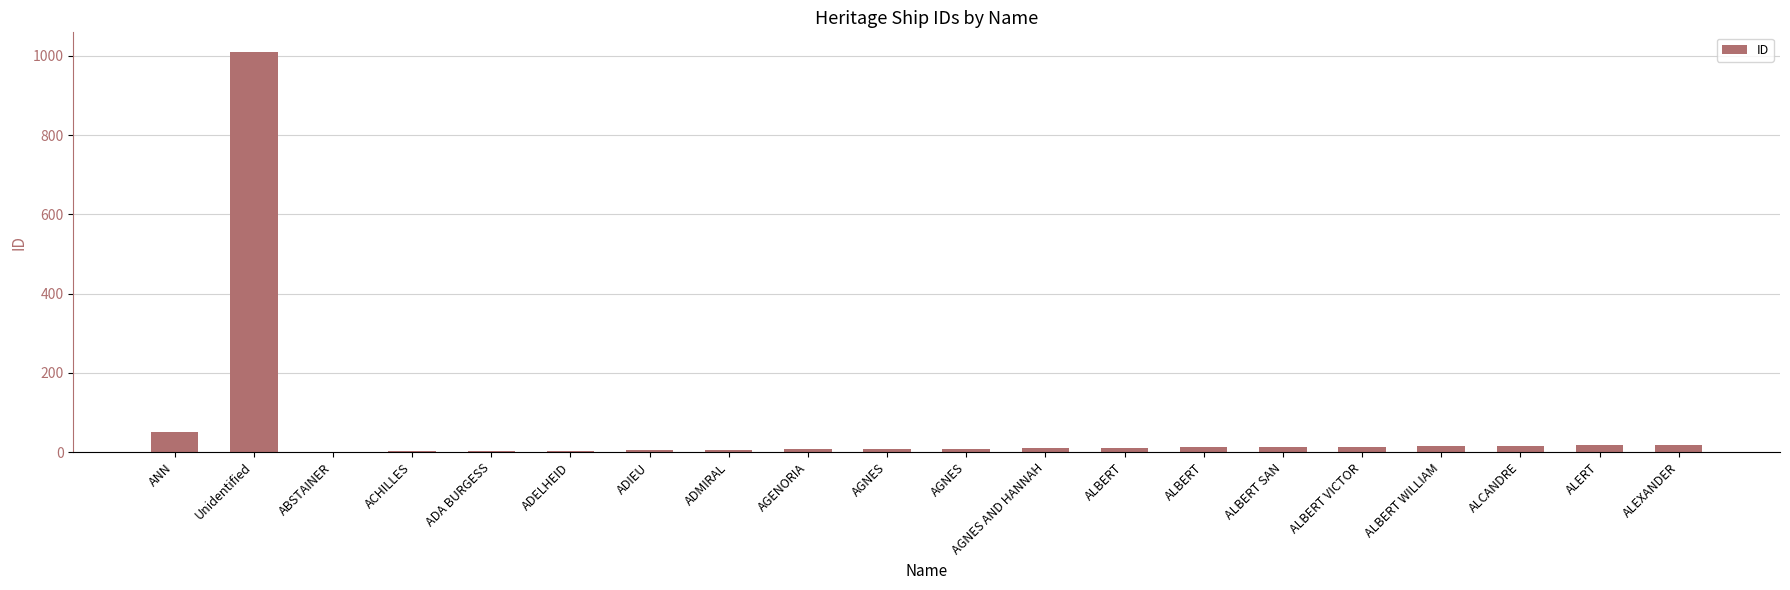

Reading right to left, list all the values displayed in this chart.

ALEXANDER=18	ALERT=17	ALCANDRE=16	ALBERT WILLIAM=15	ALBERT VICTOR=14	ALBERT SAN=13	ALBERT=12	ALBERT=11	AGNES AND HANNAH=10	AGNES=9	AGNES=8	AGENORIA=7	ADMIRAL=6	ADIEU=5	ADELHEID=4	ADA BURGESS=3	ACHILLES=2	ABSTAINER=1	Unidentified=1009	ANN=51